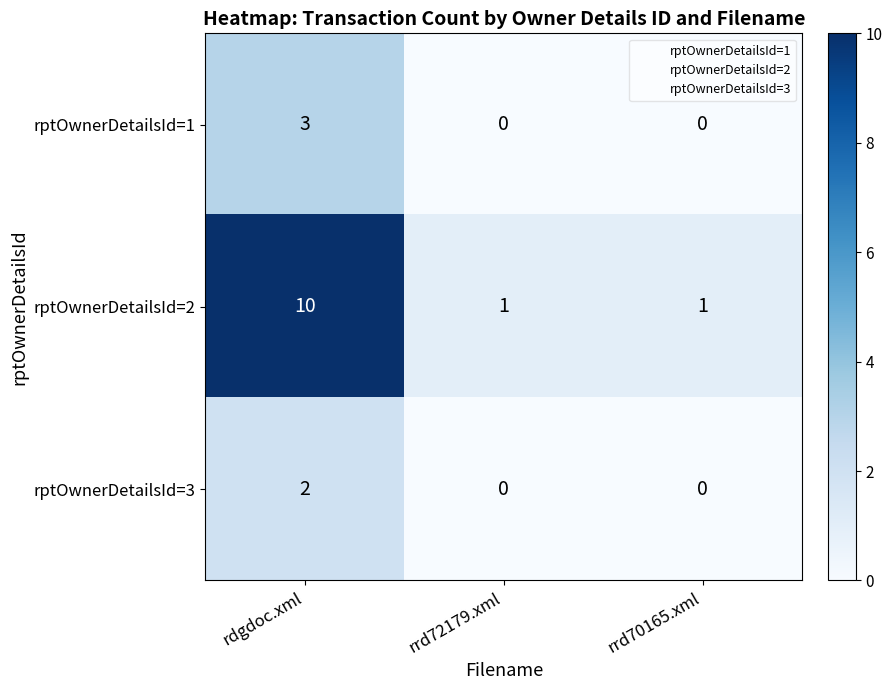

Reading left to right, list all the values displayed in this chart.

rptOwnerDetailsId=1: rdgdoc.xml=3	rrd72179.xml=0	rrd70165.xml=0
rptOwnerDetailsId=2: rdgdoc.xml=10	rrd72179.xml=1	rrd70165.xml=1
rptOwnerDetailsId=3: rdgdoc.xml=2	rrd72179.xml=0	rrd70165.xml=0